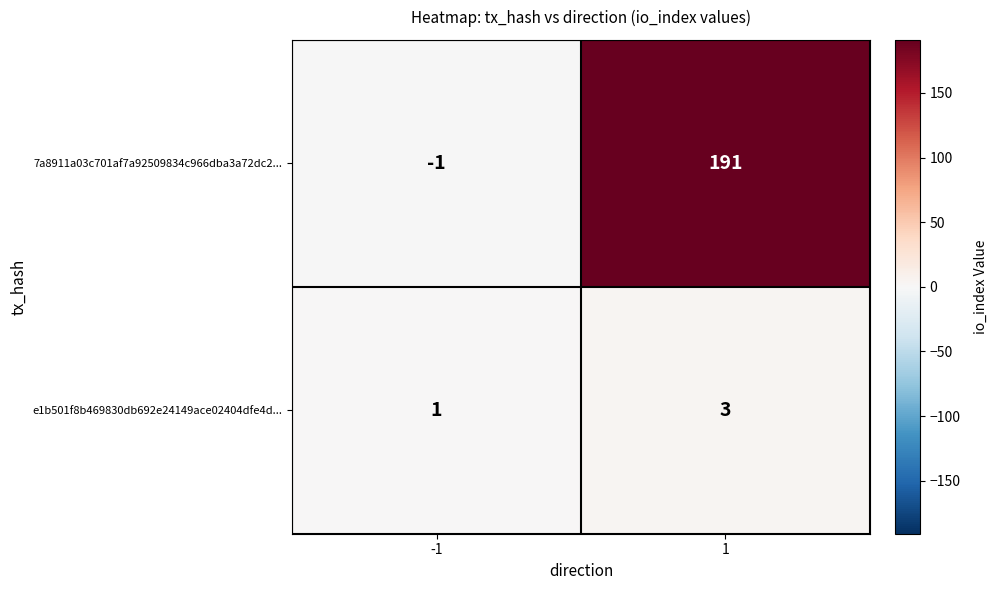

Which series changed the most between -1 and 1?

7a8911a03c701af7a92509834c966dba3a72dc2...